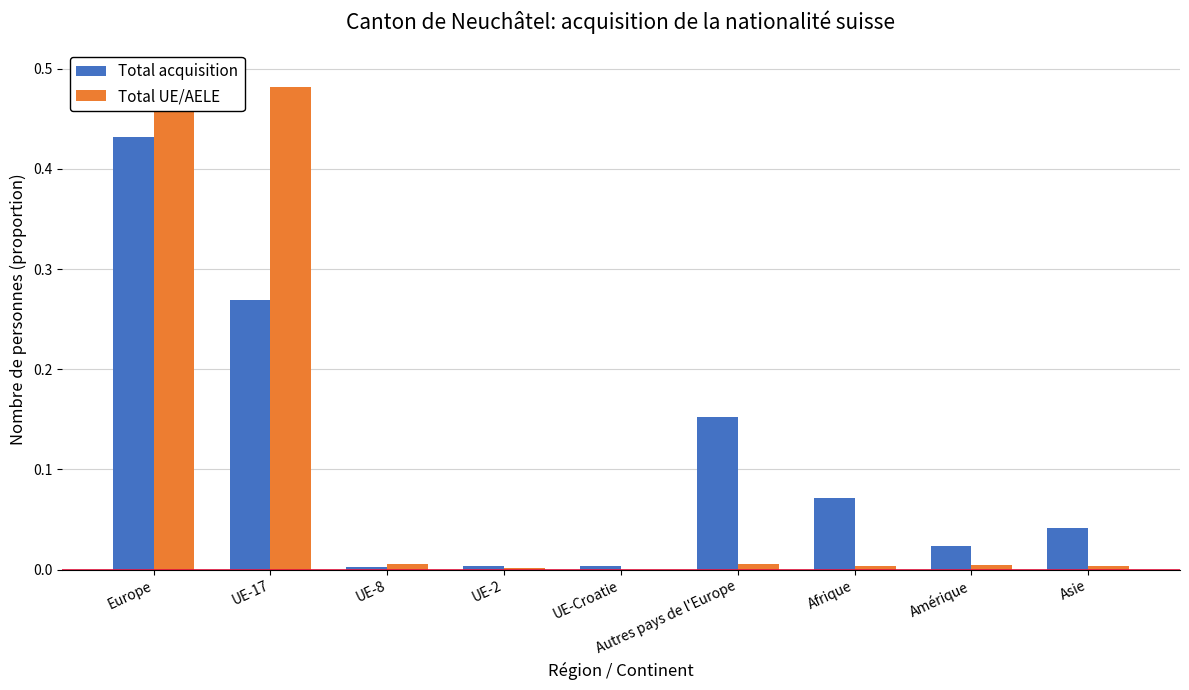

Rank the categories by Total UE/AELE value from highest to lowest.

Europe, UE-17, UE-8, Autres pays de l'Europe, Amérique, Afrique, Asie, UE-2, UE-Croatie